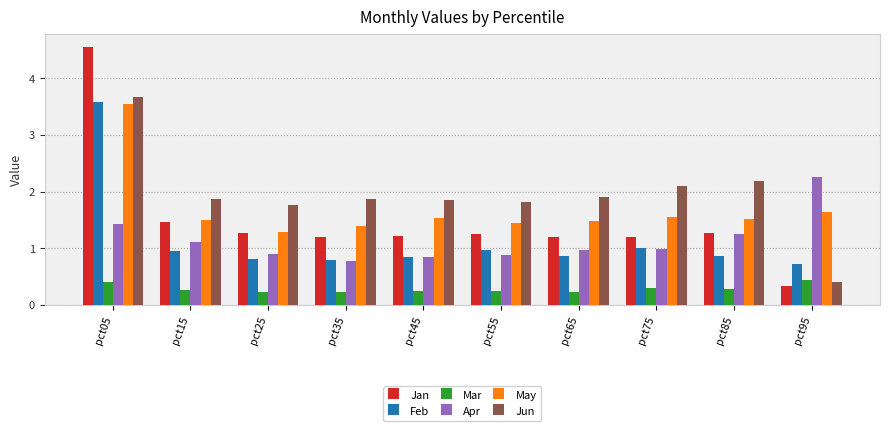

Is it true that Jun equals 1.9 at pct15?

True